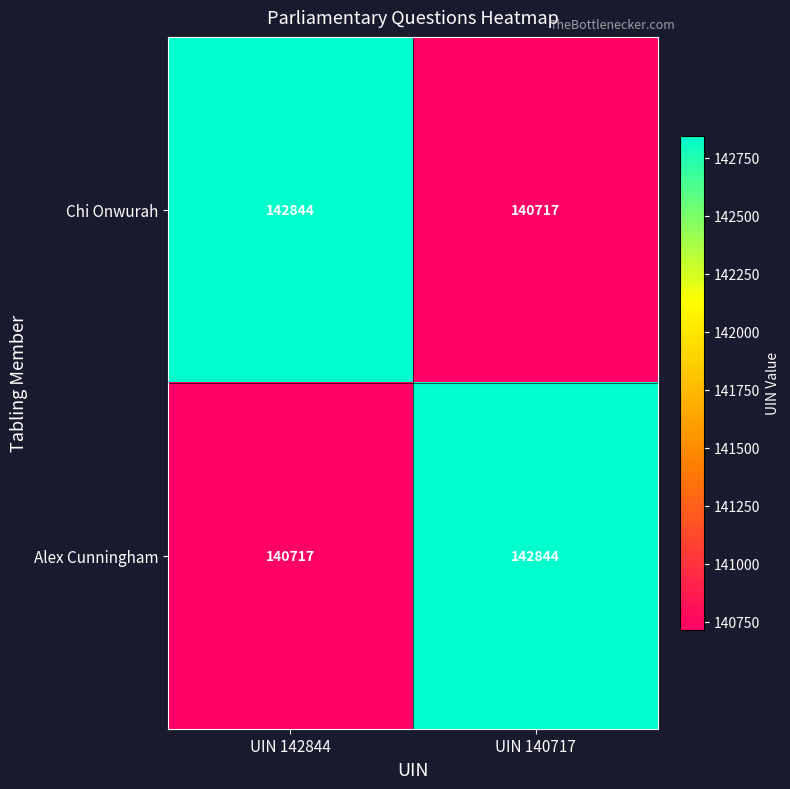

Reading left to right, extract all data points from this chart.

Chi Onwurah: 142844	140717
Alex Cunningham: 140717	142844